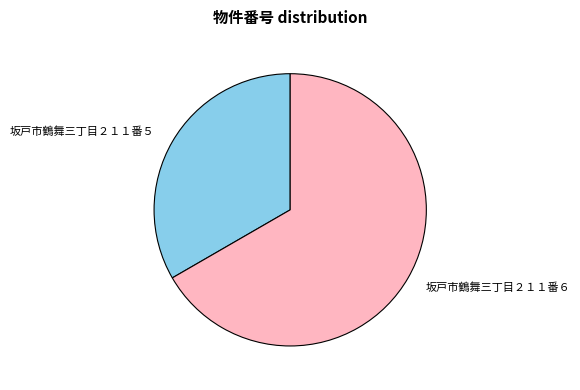

Which slice represents more than half of the pie?

坂戸市鶴舞三丁目２１１番６